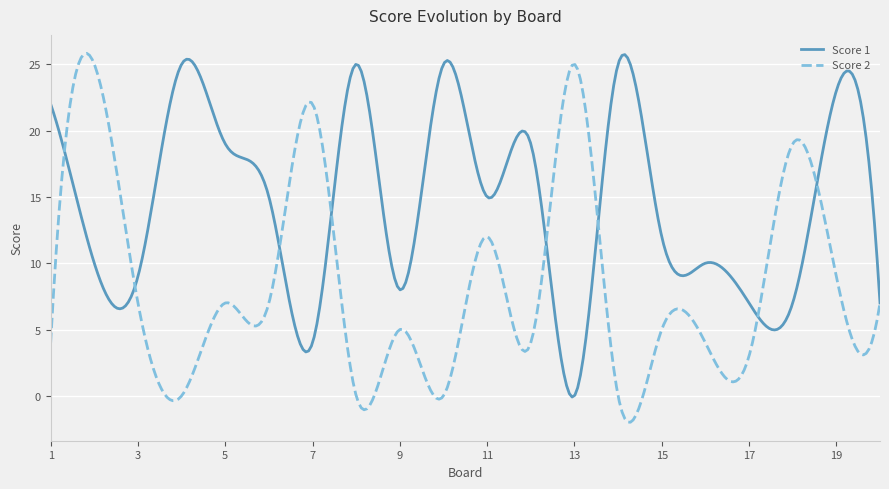

Rank the series by their average value, from lowest to highest.

Score 2, Score 1